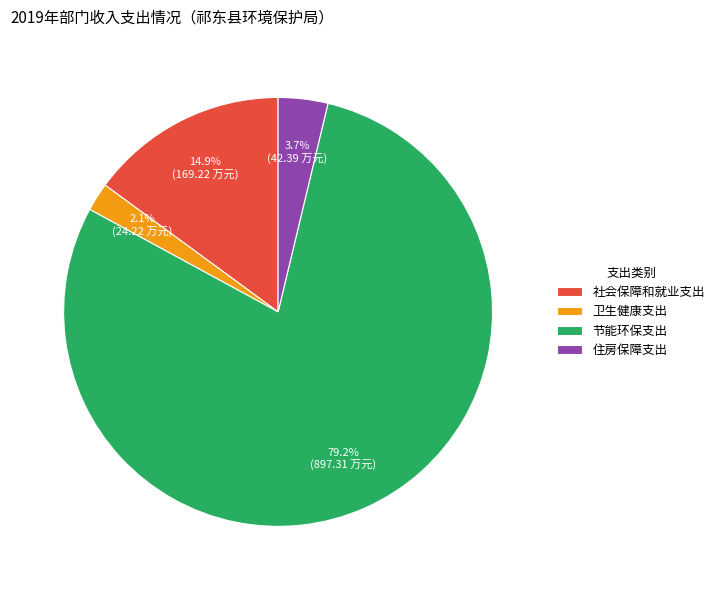

How many segments does this pie chart have?

4